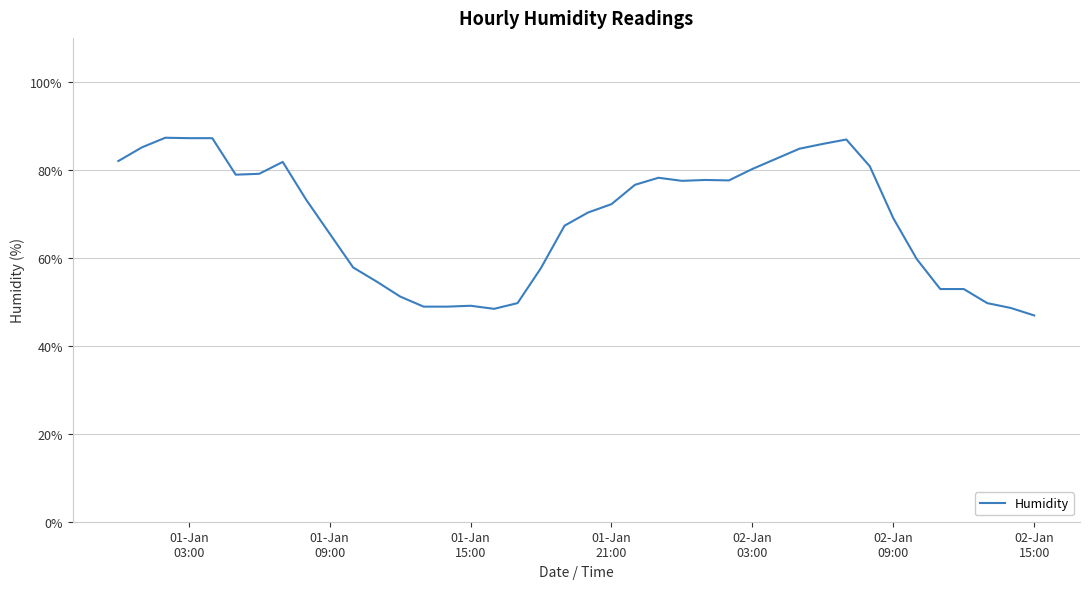

What is the greatest value displayed?

87.3